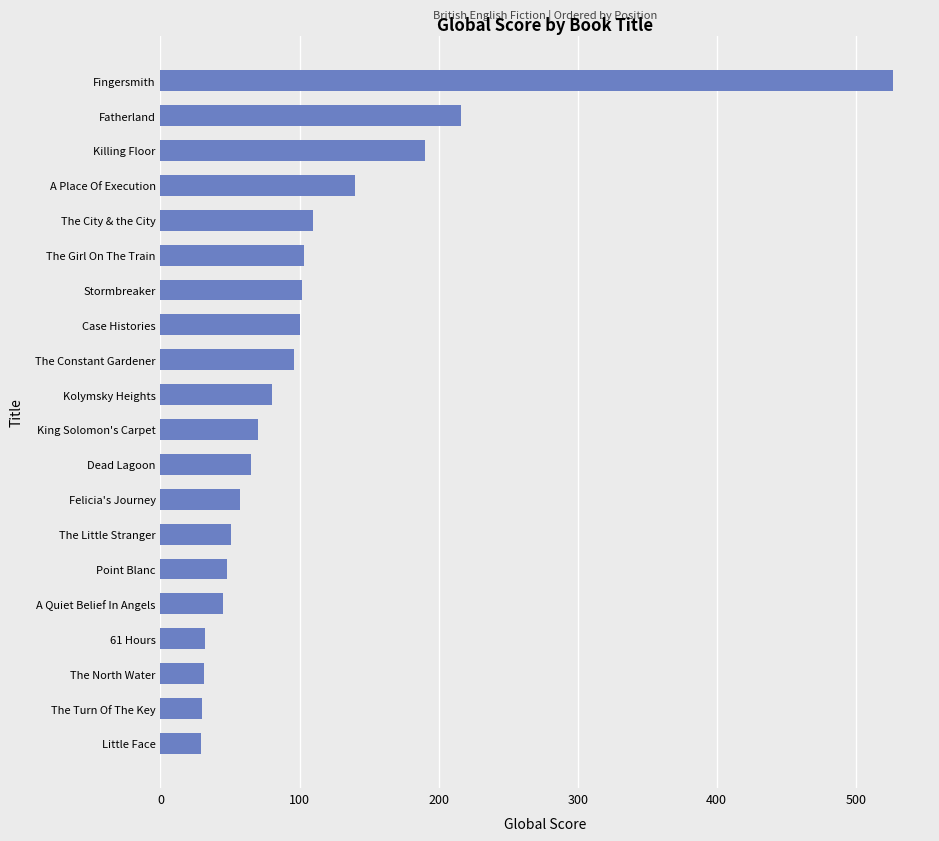

What is the greatest value displayed?

527